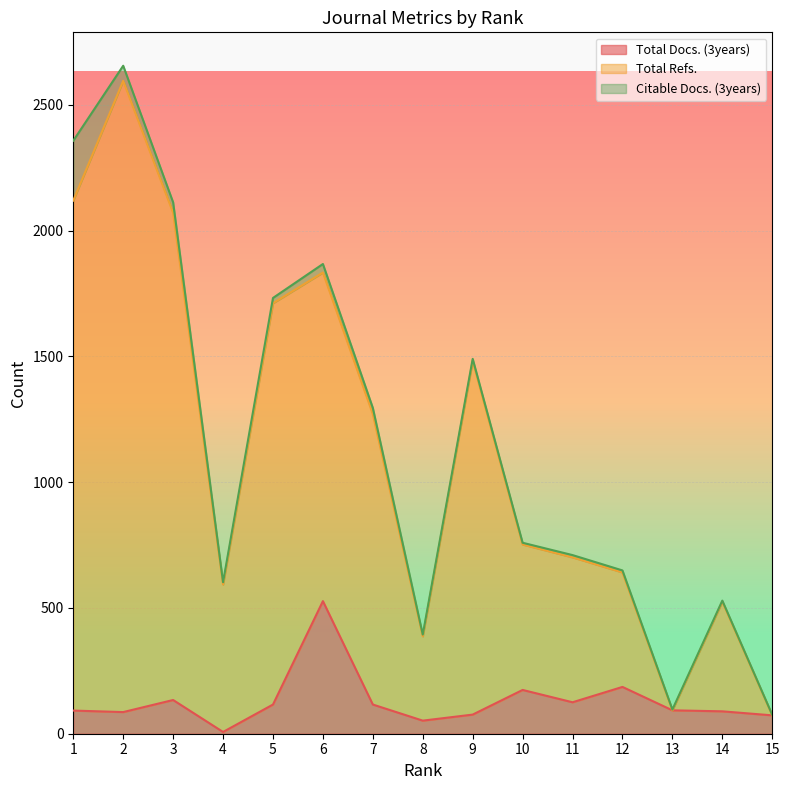

What is the sum of all Total Docs. (3years) values?

1946